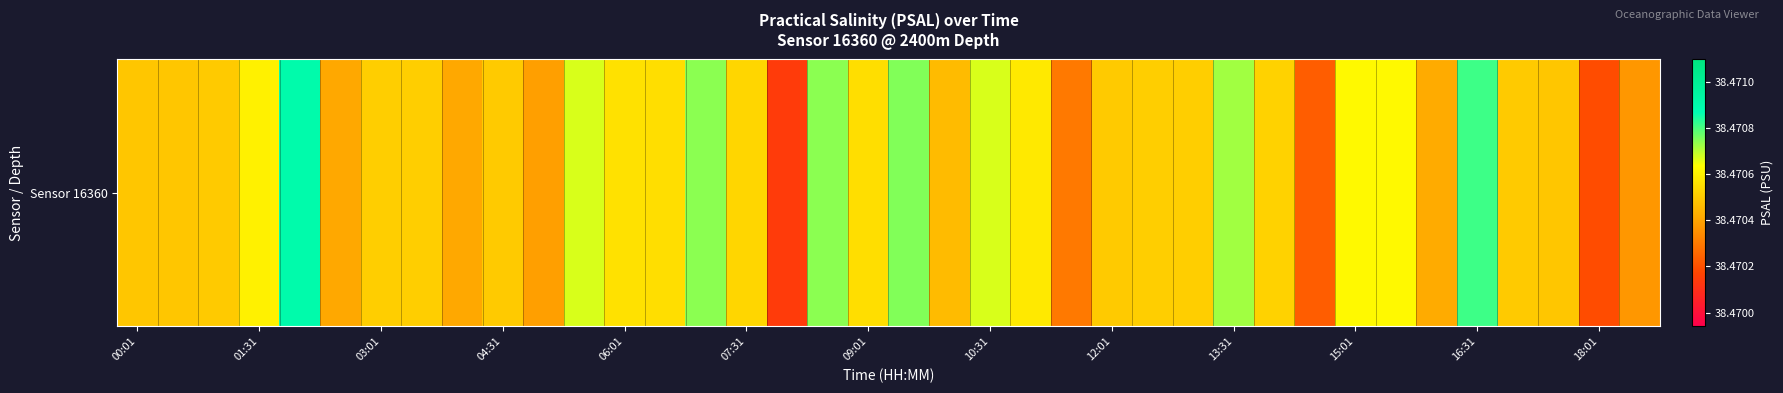

Approximately how many times larger is the value at 20 compared to 25?

1.0